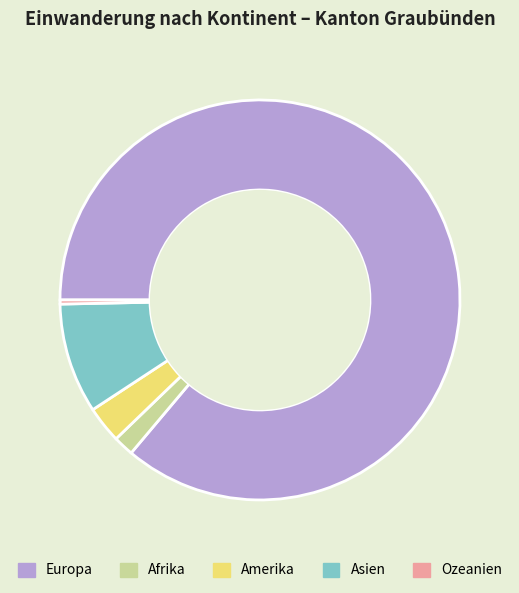

Between Ozeanien and Asien, which is larger?

Asien